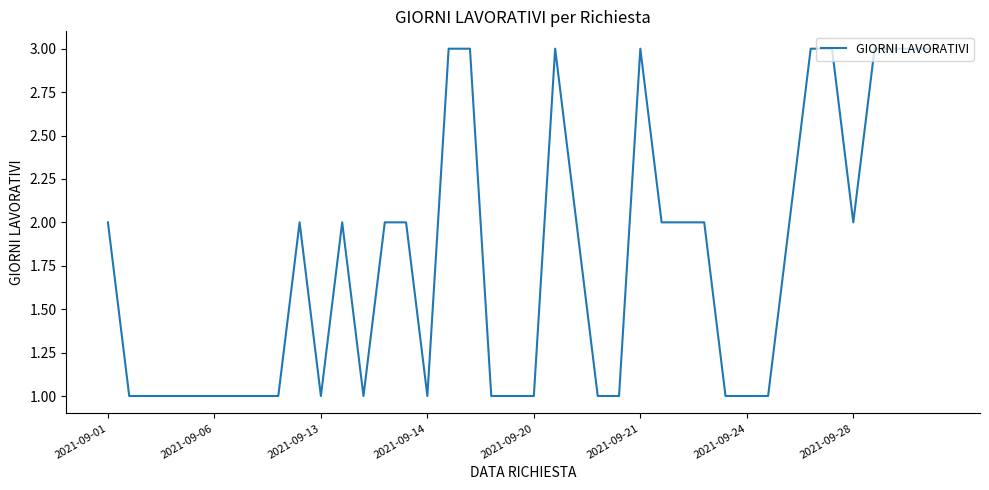

Is this an area chart (filled region under the line)?

No